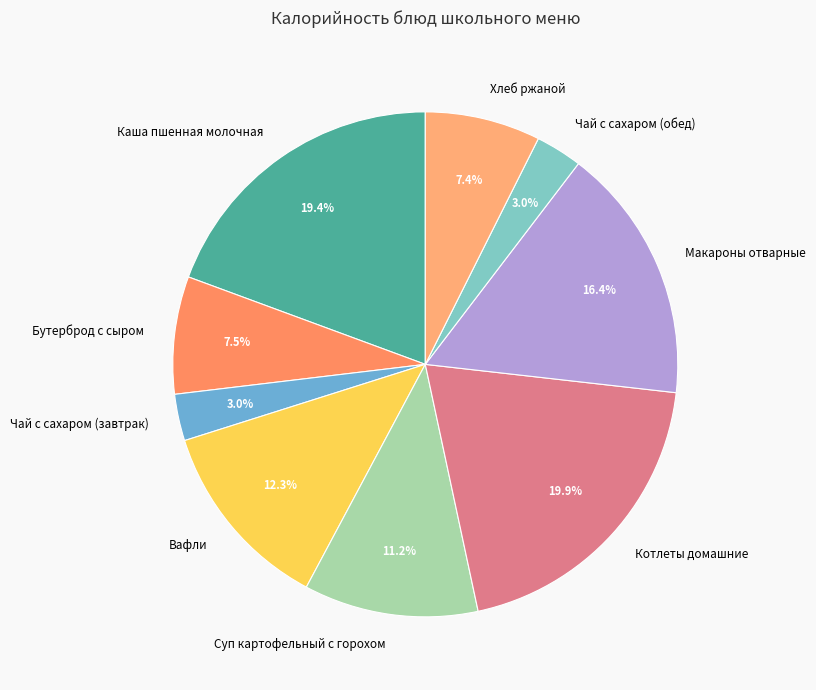

Do Вафли and Чай с сахаром (завтрак) together represent more than half of the pie?

No